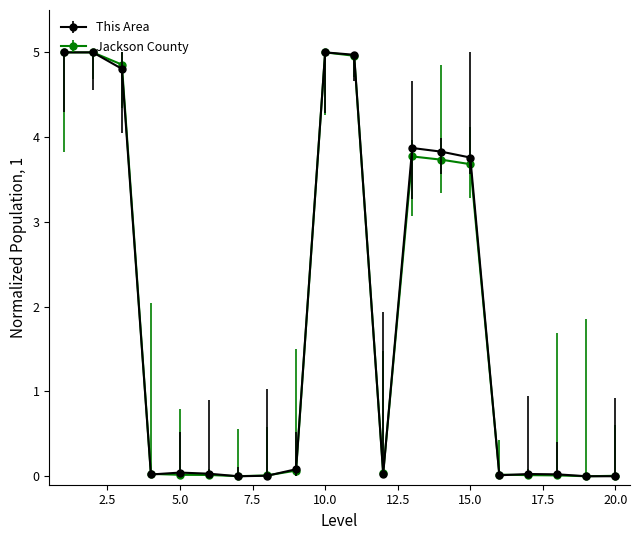

What is the highest value of the This Area series?

5.0